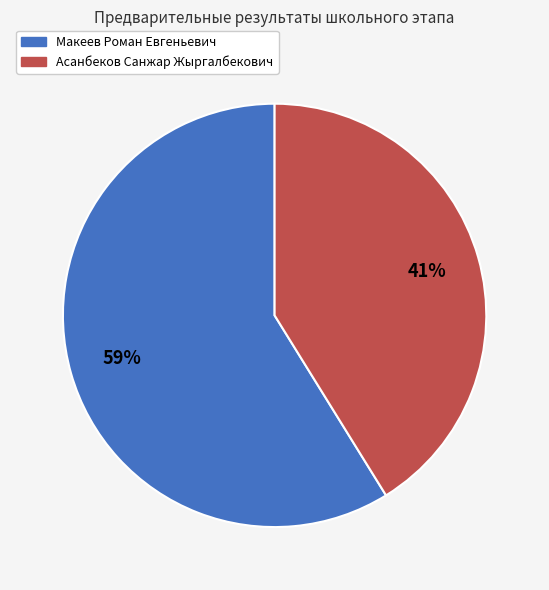

How many slices are in this pie chart?

2